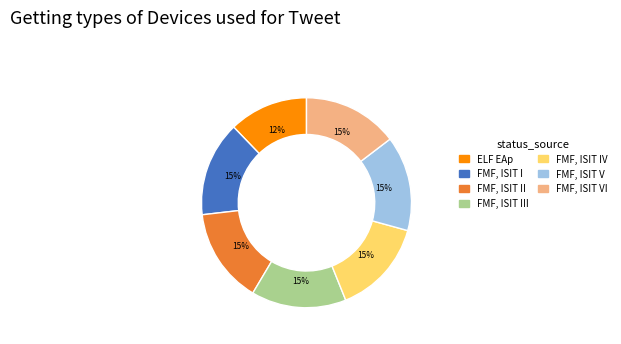

Which has a higher value, ELF EAp or FMF, ISIT VI?

FMF, ISIT VI